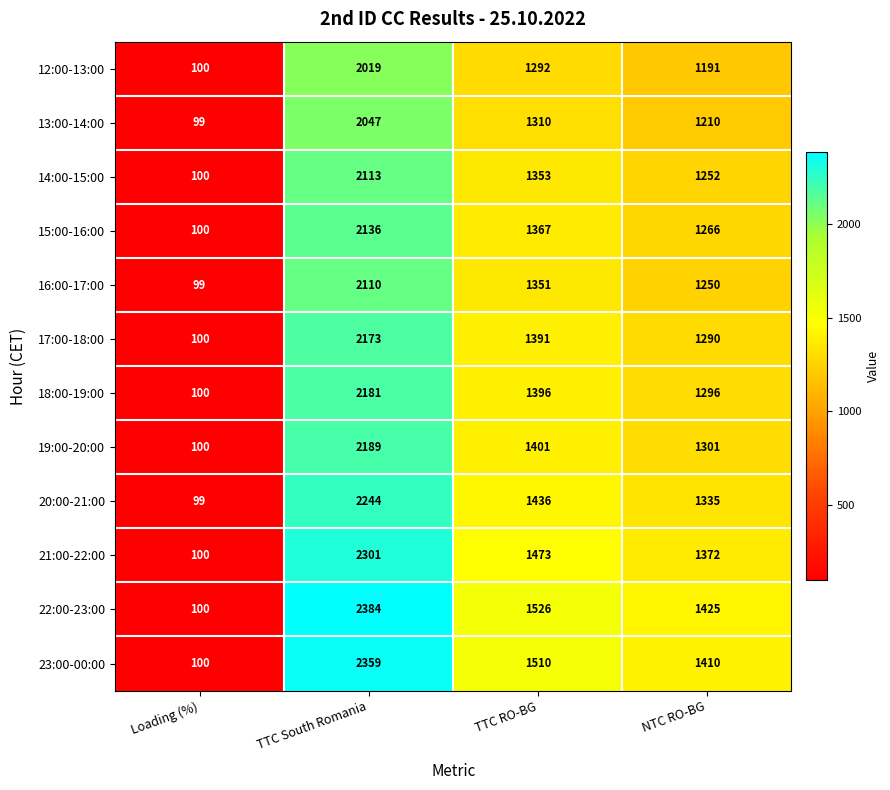

Which series has the widest spread of values?

22:00-23:00